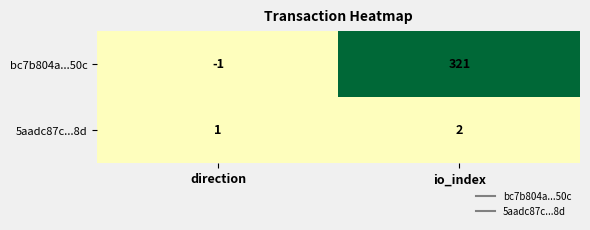

What is the sum of the 5aadc87c...8d values at io_index and direction?

3